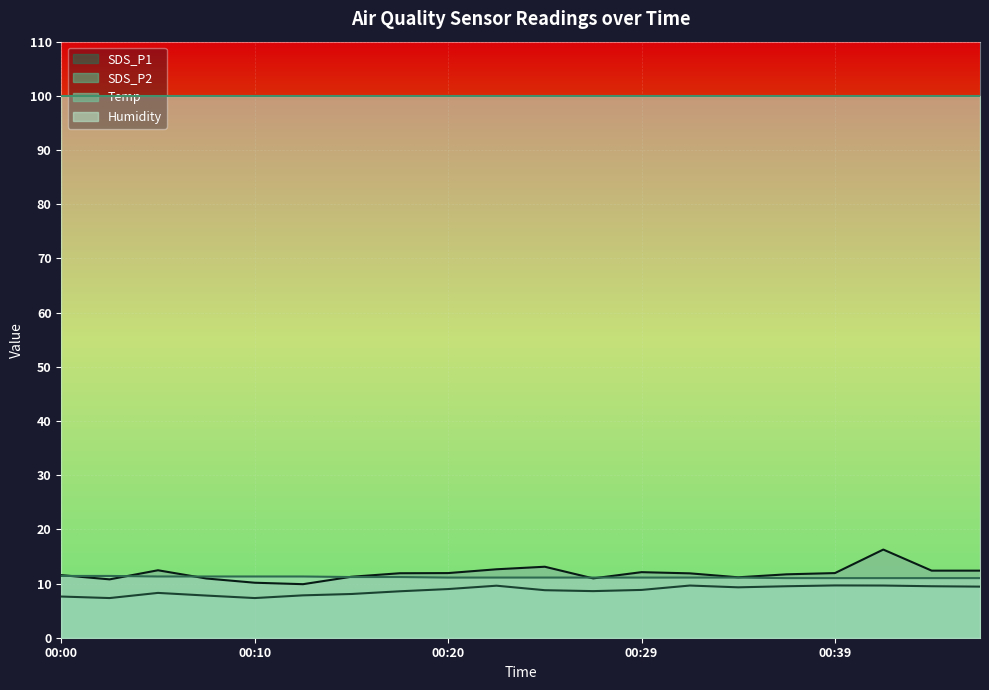

The value of SDS_P2 at 00:34 is 6.3. True or false?

False